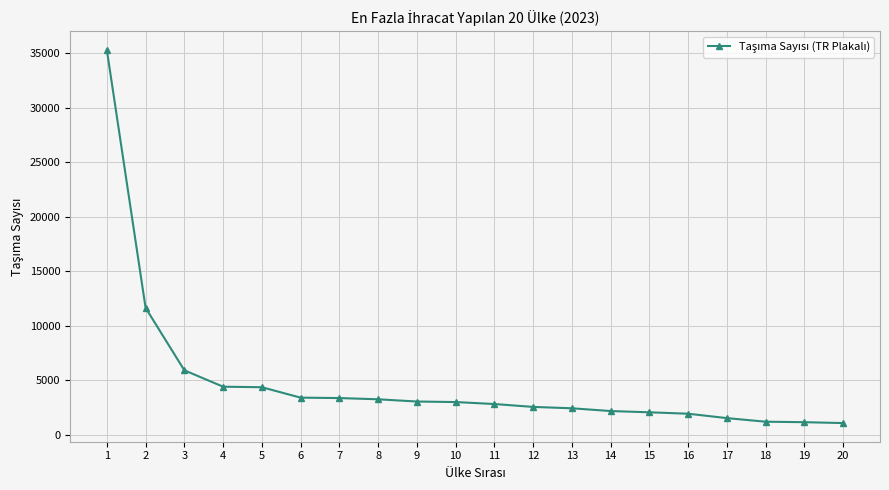

What is the maximum value shown in the chart?

35313